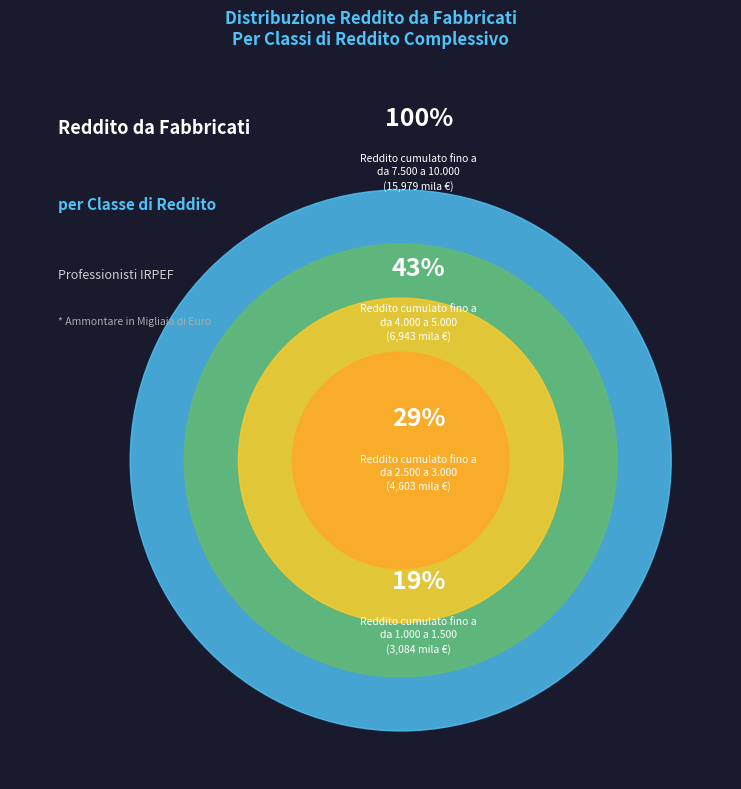

Is da 3.500 a 4.000 the majority of the pie?

No